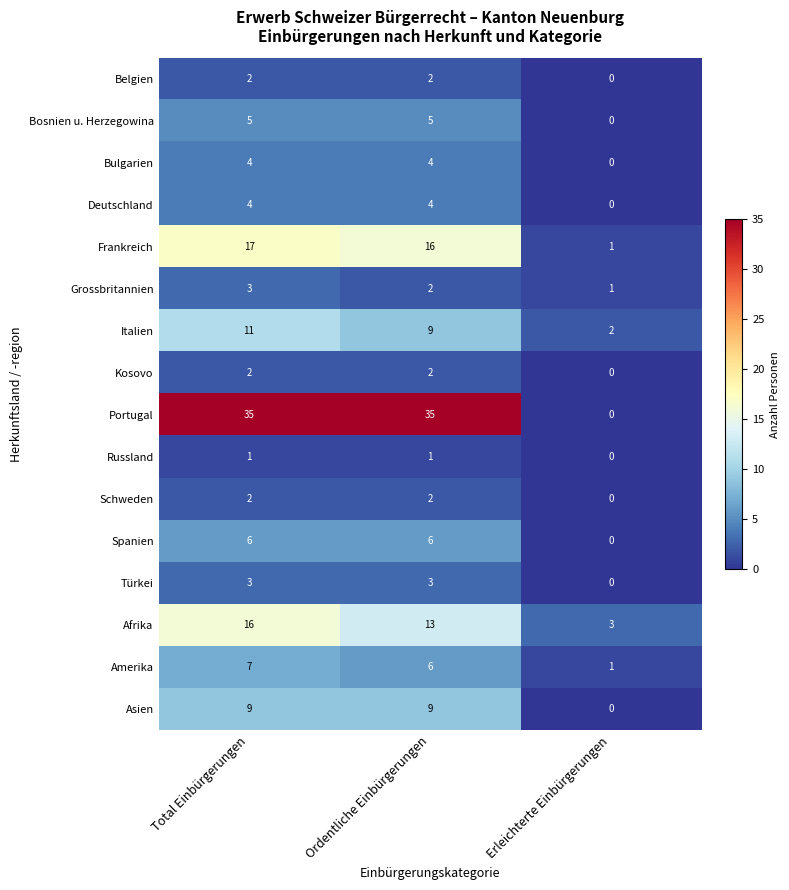

At how many categories does at least one series exceed 16?

2